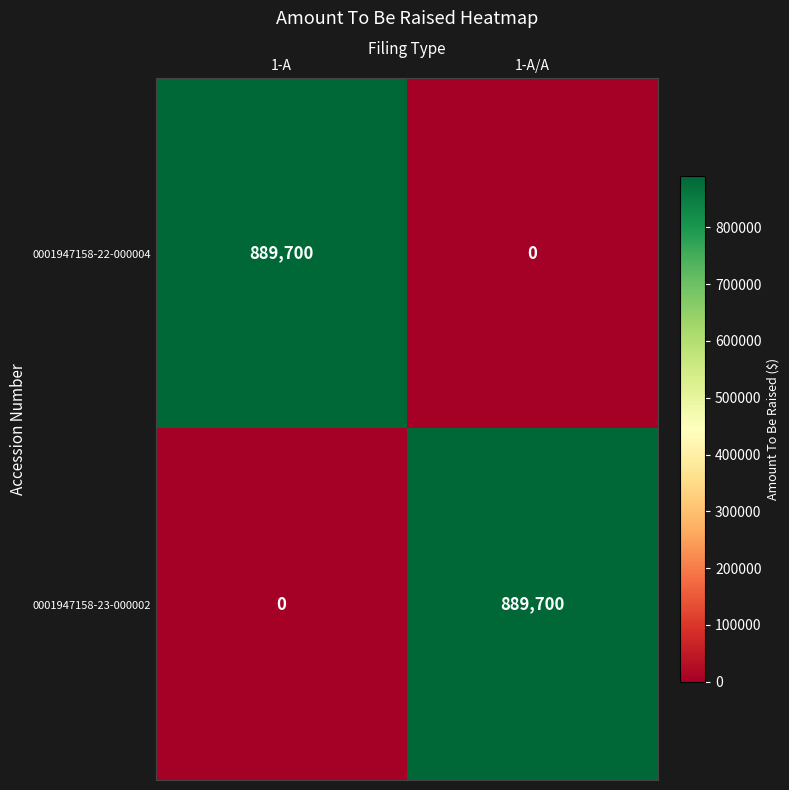

What is the spread (max minus min) of values at 1-A/A?

889700